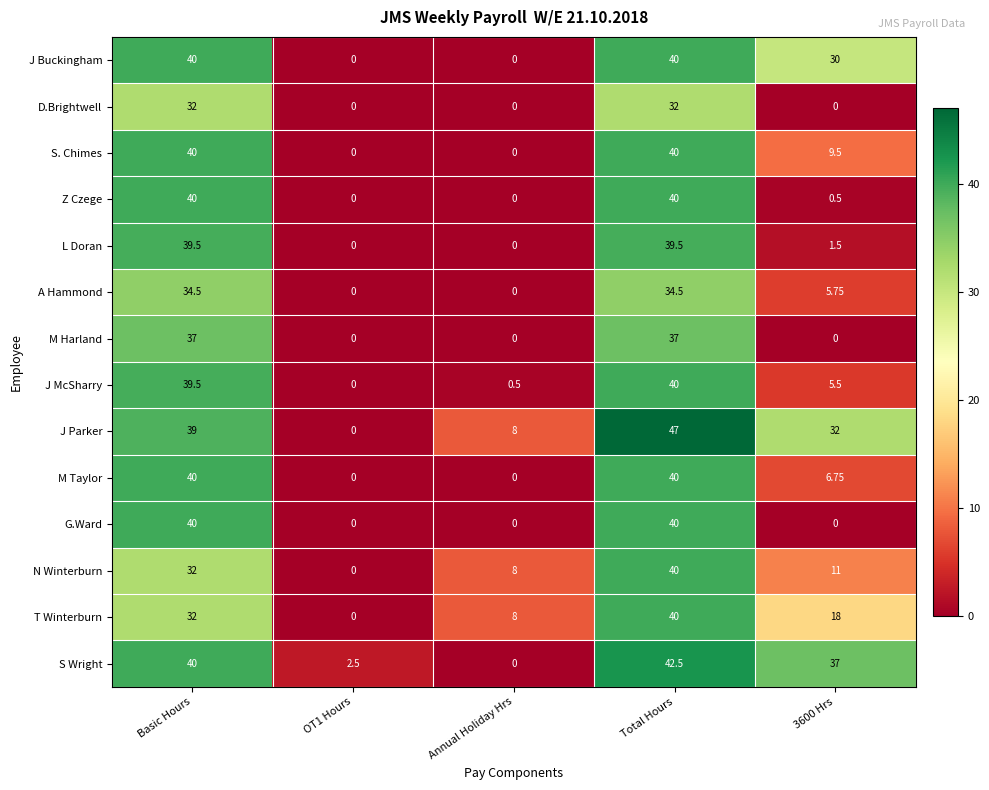

Which category has the highest value in the T Winterburn series?

Total Hours